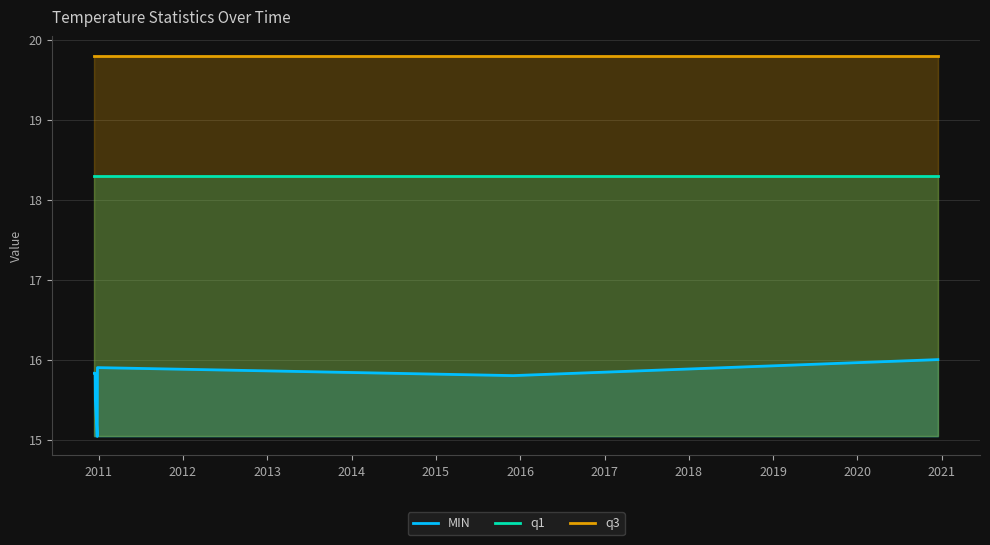

What is the minimum value shown in the chart?

15.0